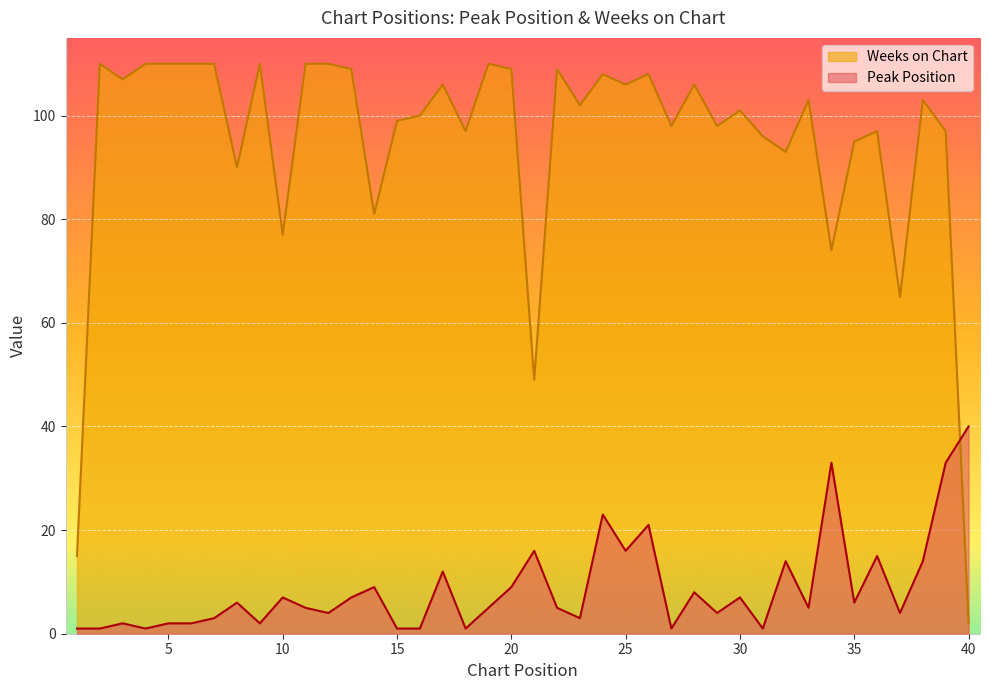

Reading right to left, list all the values displayed in this chart.

Peak Position: 40=40	39=33	38=14	37=4	36=15	35=6	34=33	33=5	32=14	31=1	30=7	29=4	28=8	27=1	26=21	25=16	24=23	23=3	22=5	21=16	20=9	19=5	18=1	17=12	16=1	15=1	14=9	13=7	12=4	11=5	10=7	9=2	8=6	7=3	6=2	5=2	4=1	3=2	2=1	1=1
Weeks on Chart: 40=2	39=97	38=103	37=65	36=97	35=95	34=74	33=103	32=93	31=96	30=101	29=98	28=106	27=98	26=108	25=106	24=108	23=102	22=109	21=49	20=109	19=110	18=97	17=106	16=100	15=99	14=81	13=109	12=110	11=110	10=77	9=110	8=90	7=110	6=110	5=110	4=110	3=107	2=110	1=15